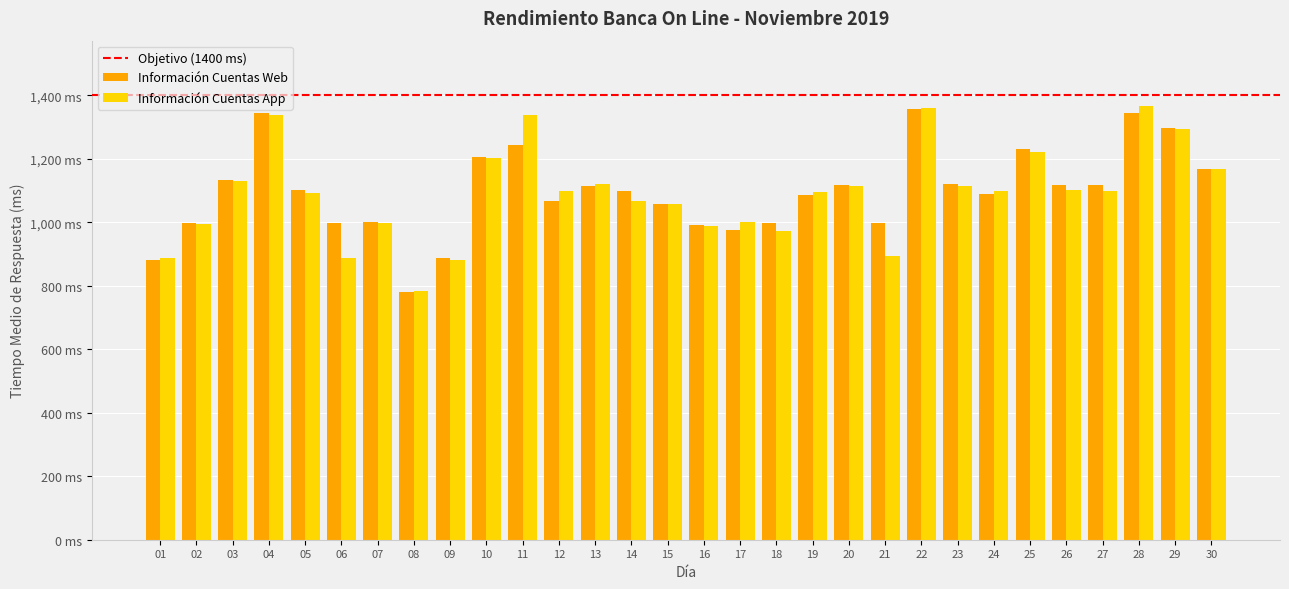

What is the sum of all Información Cuentas Web values?

32916.0